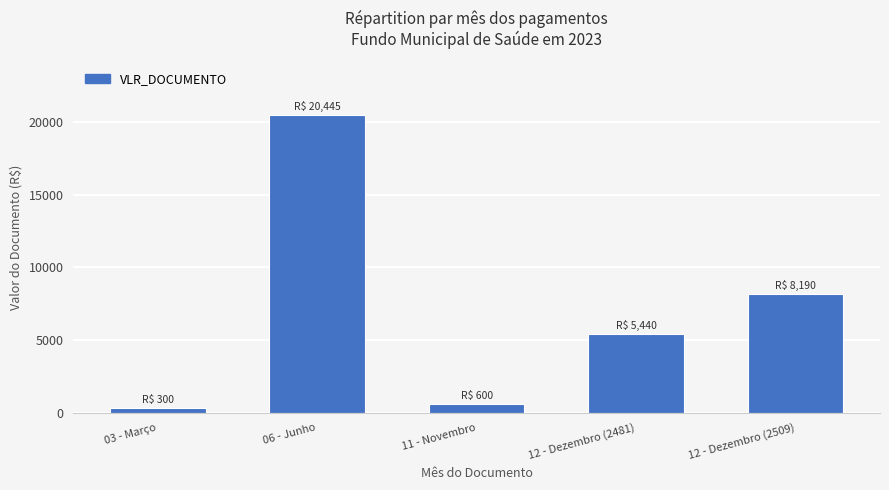

The chart shows a value of 20445 at 06 - Junho. True or false?

True